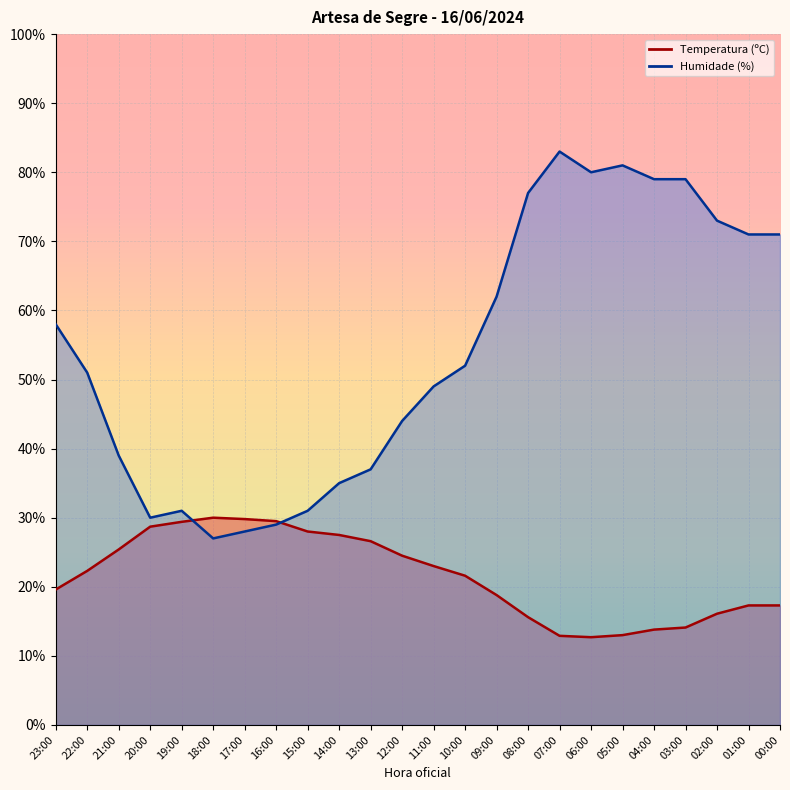

Reading left to right, what are all the values shown in this chart?

Temperatura (ºC): 23:00=19.6	22:00=22.3	21:00=25.4	20:00=28.7	19:00=29.4	18:00=30.0	17:00=29.8	16:00=29.5	15:00=28.0	14:00=27.5	13:00=26.6	12:00=24.5	11:00=23.0	10:00=21.6	09:00=18.8	08:00=15.6	07:00=12.9	06:00=12.7	05:00=13.0	04:00=13.8	03:00=14.1	02:00=16.1	01:00=17.3	00:00=17.3
Humidade (%): 23:00=58.0	22:00=51.0	21:00=39.0	20:00=30.0	19:00=31.0	18:00=27.0	17:00=28.0	16:00=29.0	15:00=31.0	14:00=35.0	13:00=37.0	12:00=44.0	11:00=49.0	10:00=52.0	09:00=62.0	08:00=77.0	07:00=83.0	06:00=80.0	05:00=81.0	04:00=79.0	03:00=79.0	02:00=73.0	01:00=71.0	00:00=71.0